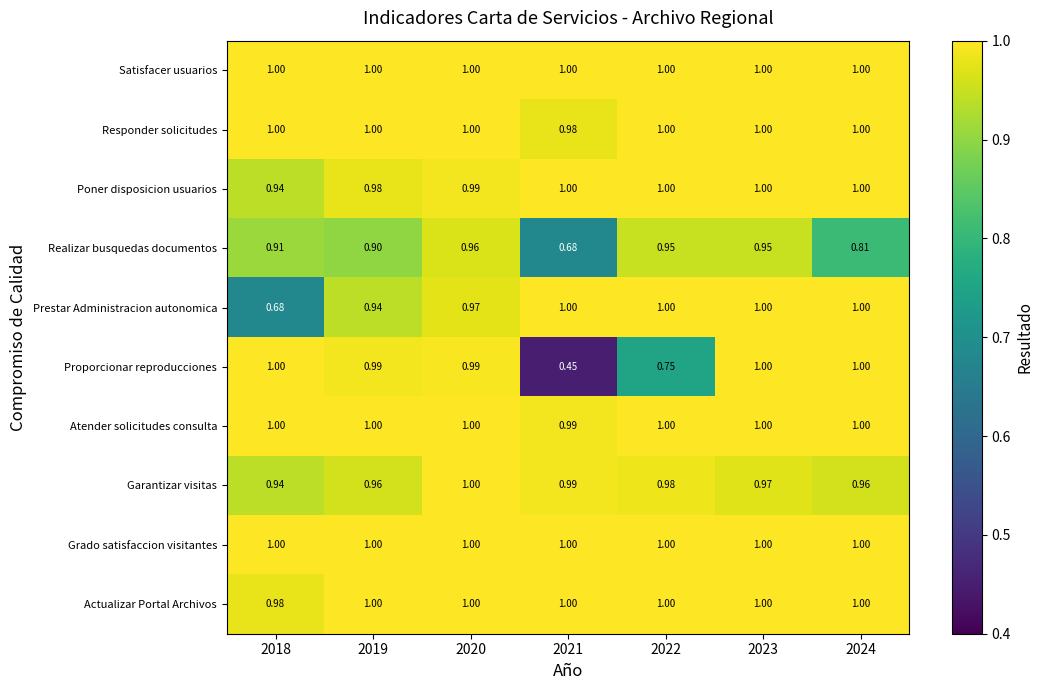

Which series changed the most between 2021 and 2022?

Proporcionar reproducciones